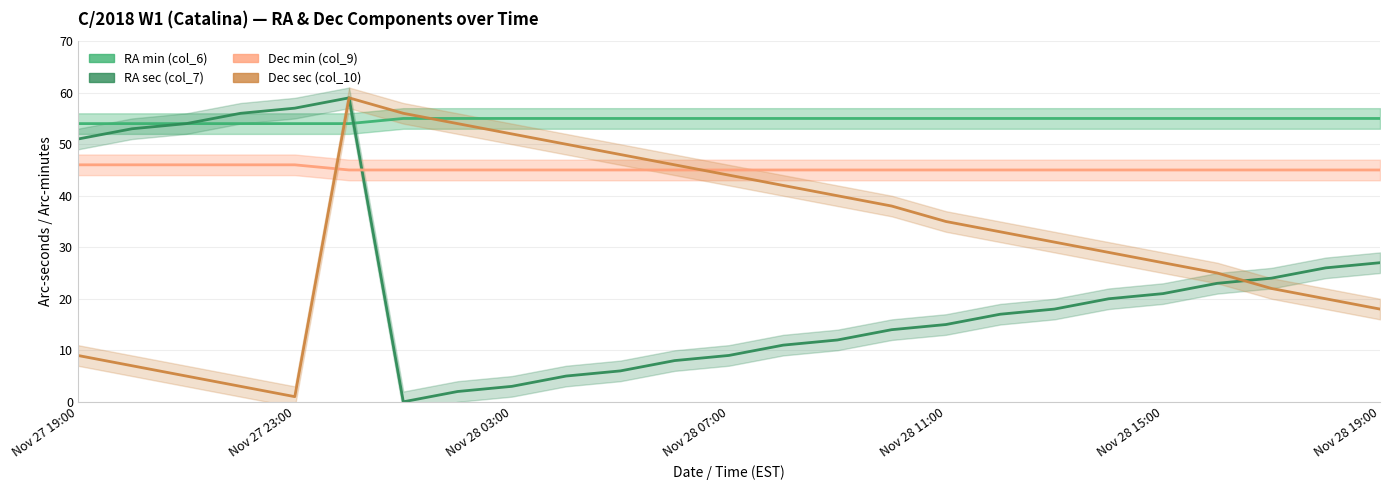

List the series in order of their overall mean, lowest first.

RA sec (col_7), Dec sec (col_10), Dec min (col_9), RA min (col_6)